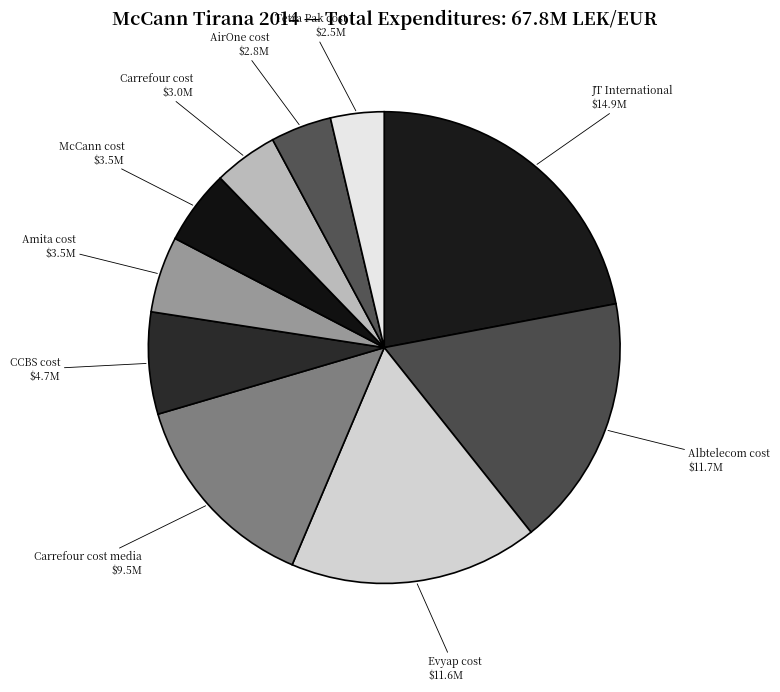

Combined, do AirOne cost and Tetra Pak cost account for over 50%?

No